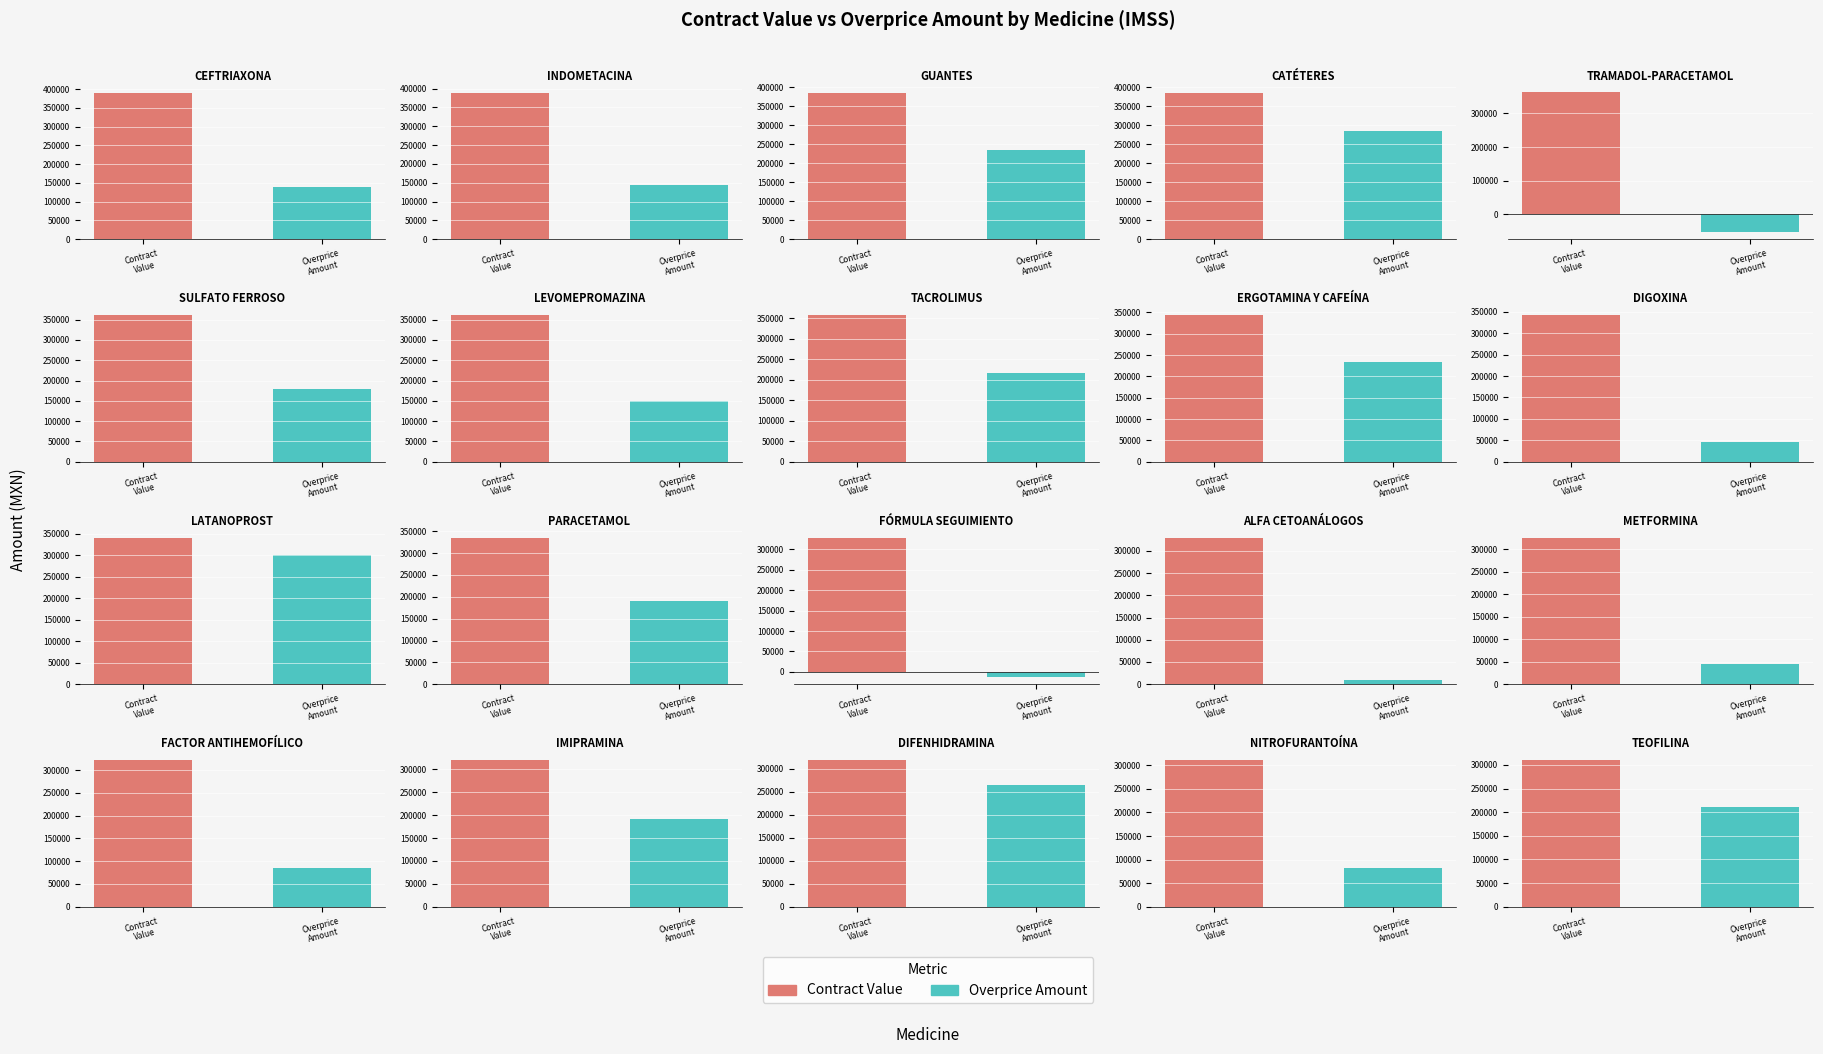

Rank the series by their maximum value, from highest to lowest.

contract_value, overprice_amount